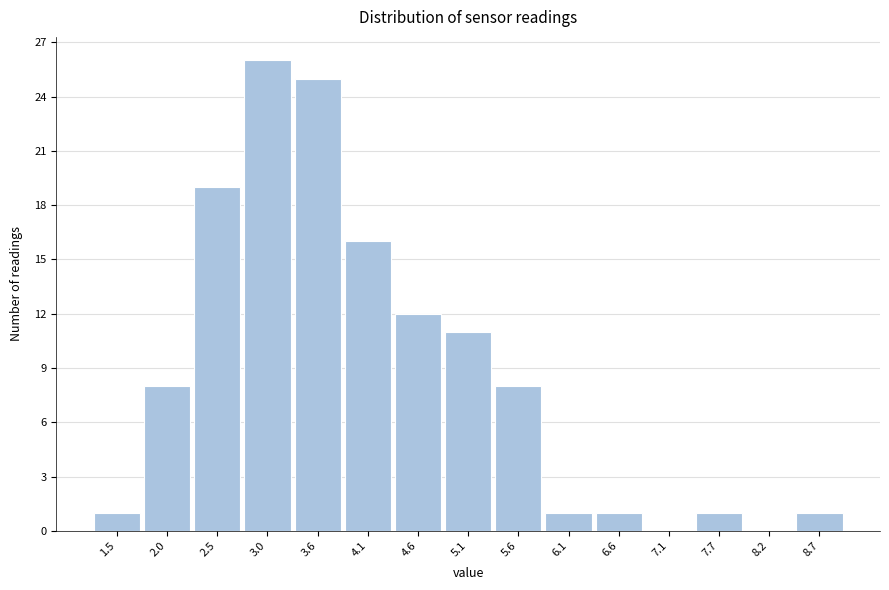

Reading right to left, transcribe all the data shown in this chart.

8.7=1	8.2=0	7.7=1	7.1=0	6.6=1	6.1=1	5.6=8	5.1=11	4.6=12	4.1=16	3.6=25	3.0=26	2.5=19	2.0=8	1.5=1